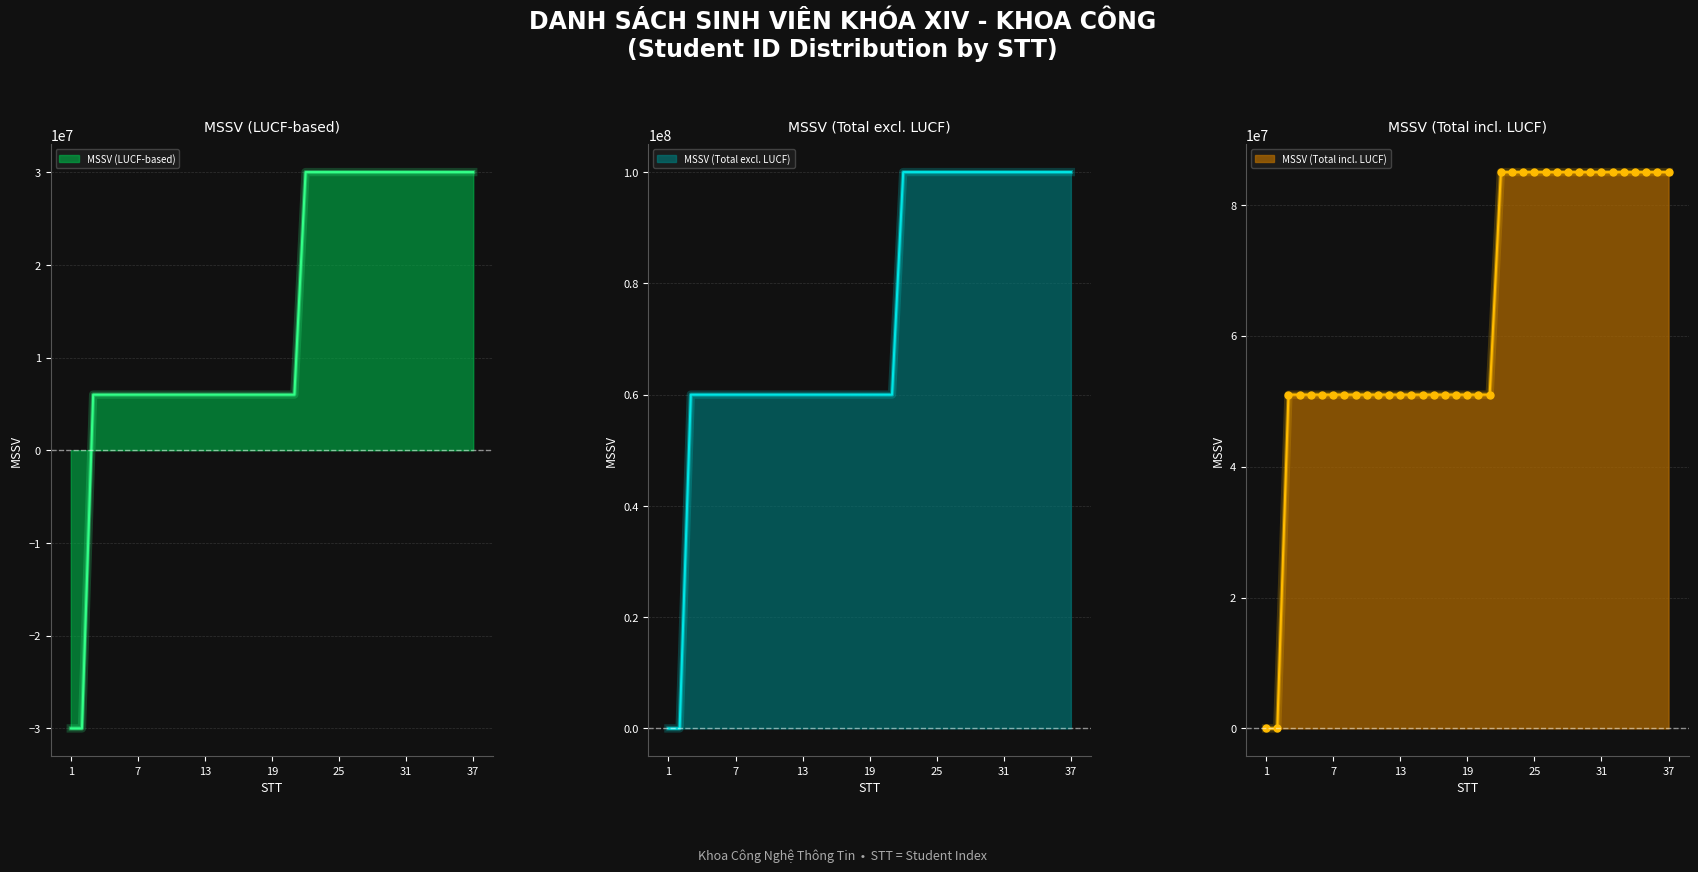

The value of MSSV (LUCF-based) at 13 is 6000105.9. True or false?

True